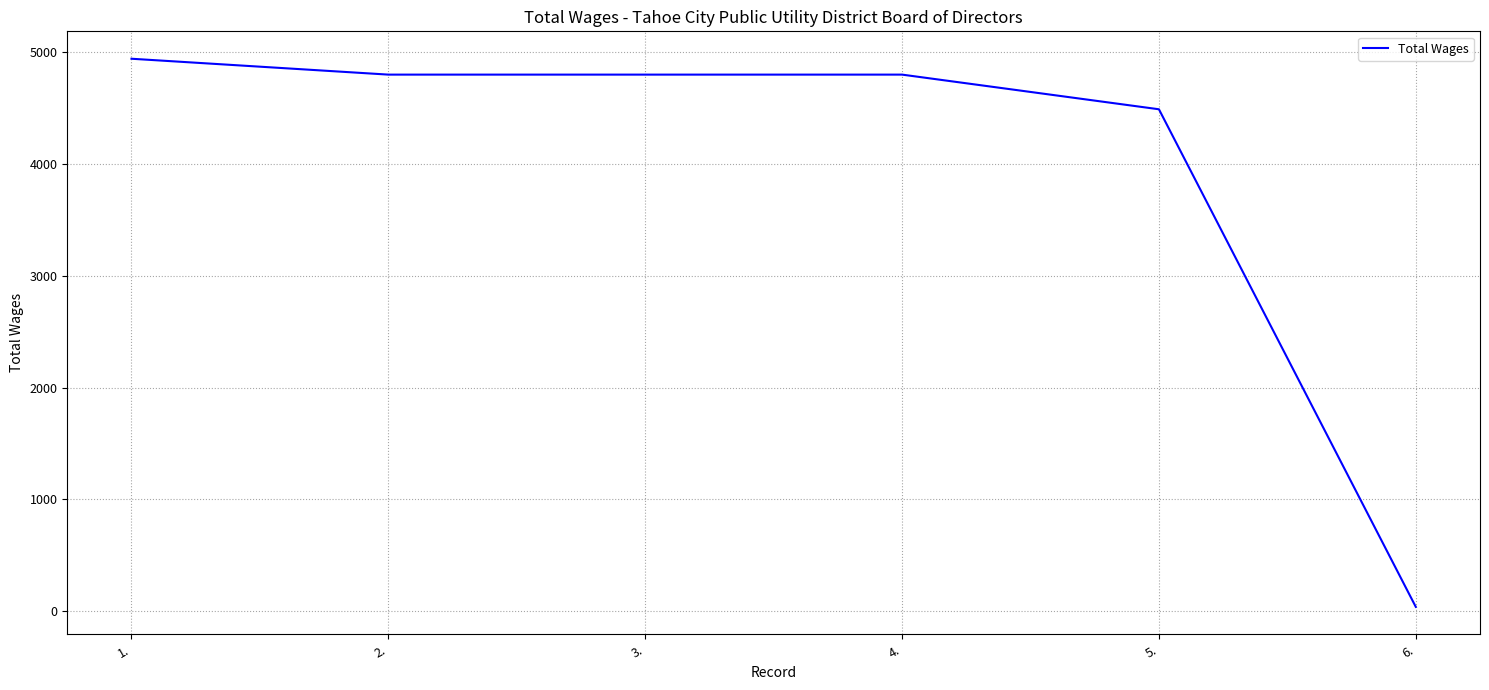

Count the number of data series in this chart.

1